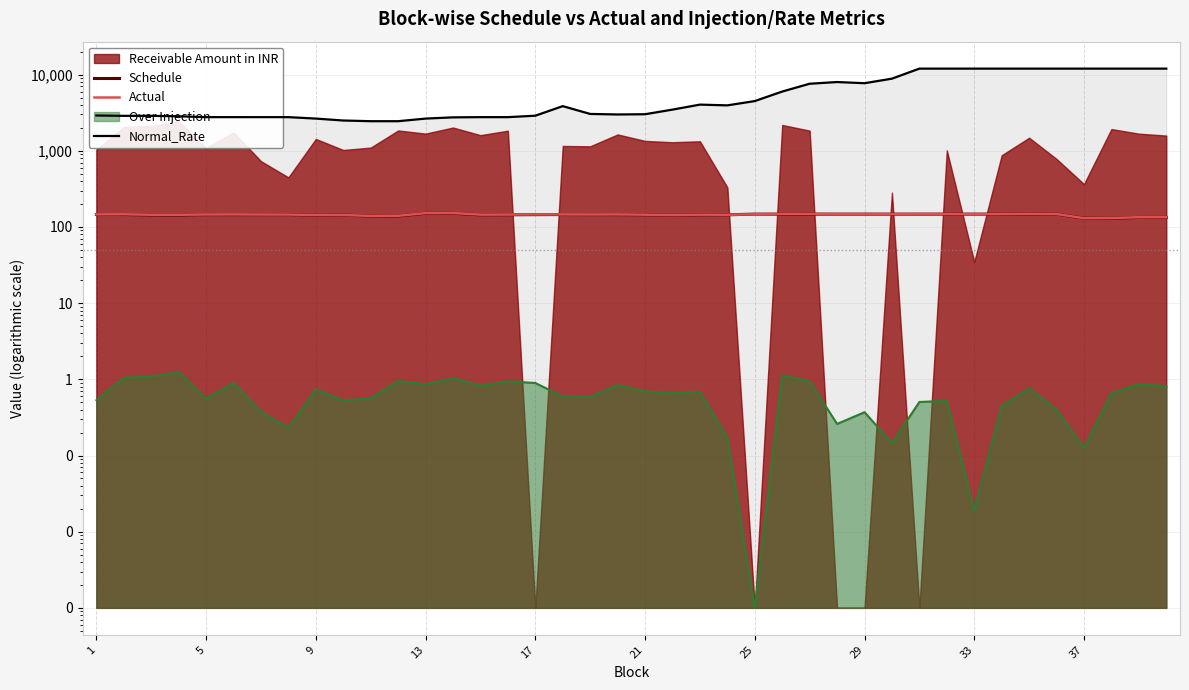

At how many categories does at least one series exceed 11849?

10